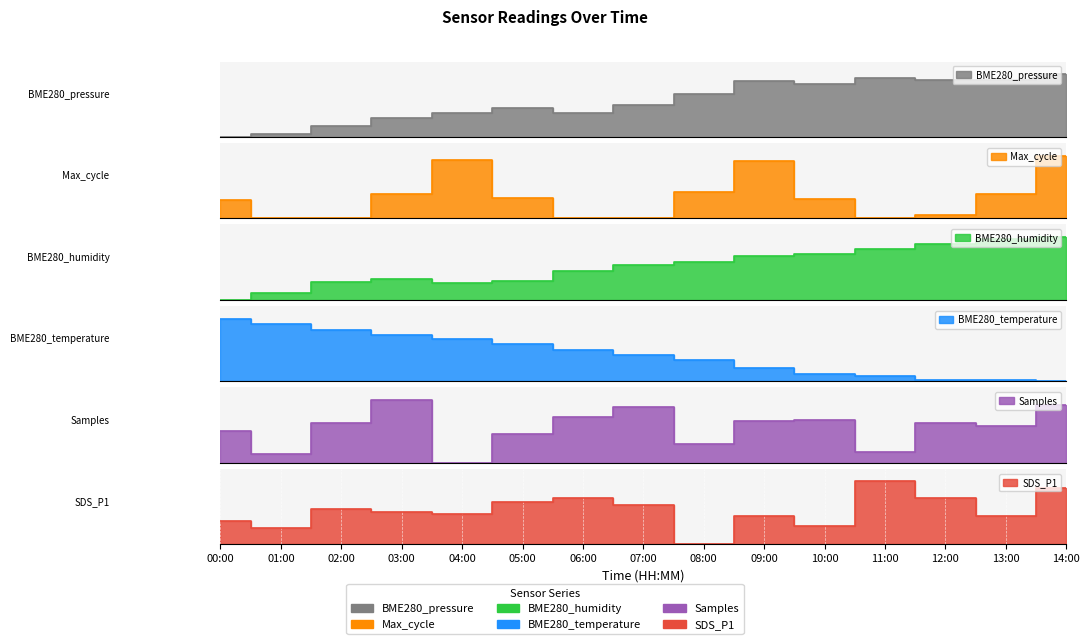

The value of SDS_P1 at 13:00 is 0.6. True or false?

False